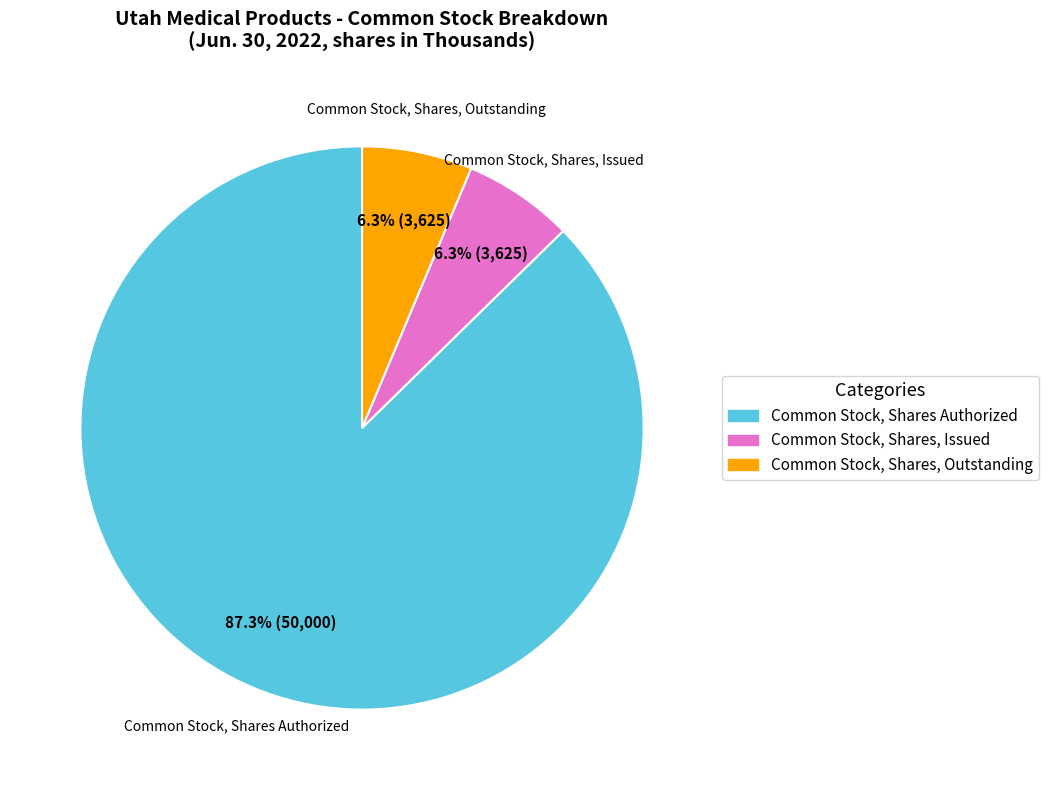

Which category has the biggest portion of the pie?

Common Stock, Shares Authorized